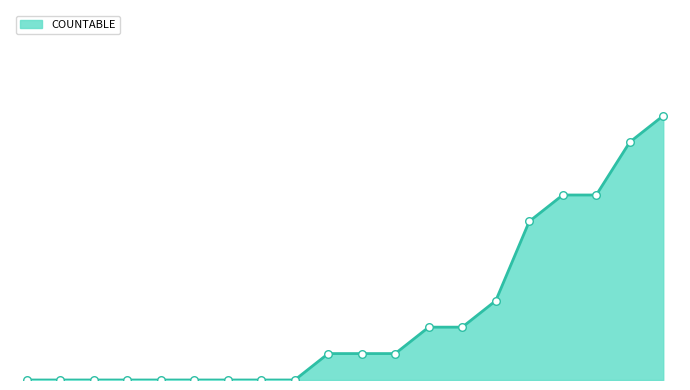

Does the chart have visible grid lines?

No